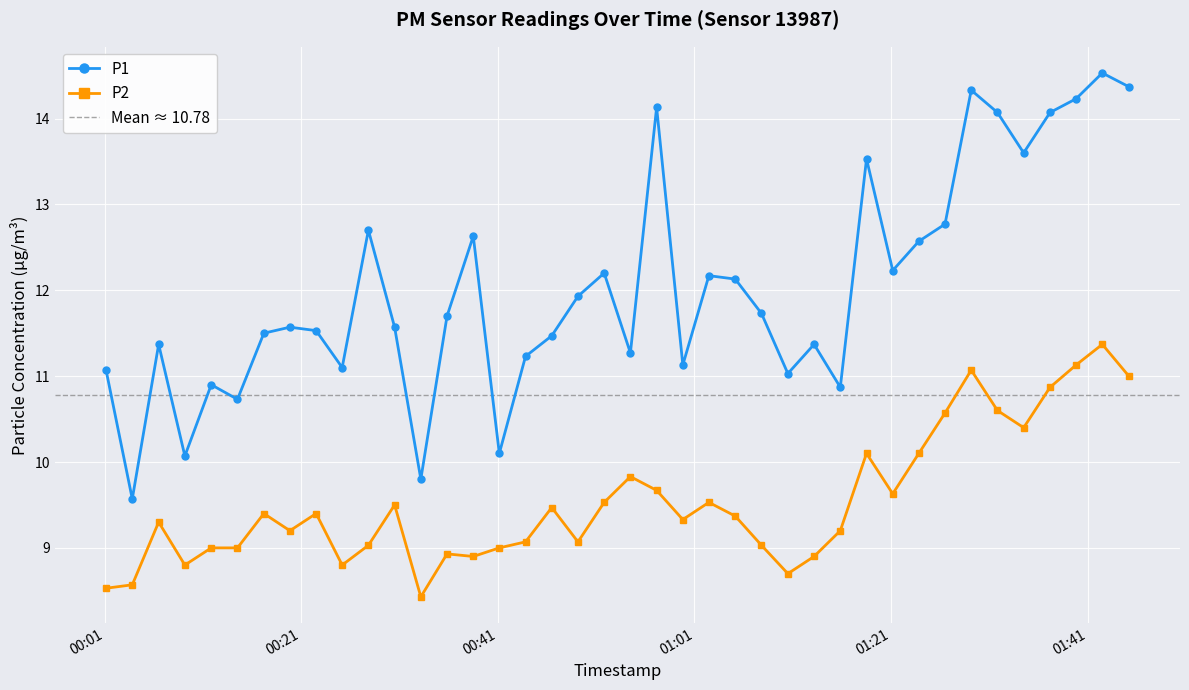

At how many categories does at least one series exceed 12?

17